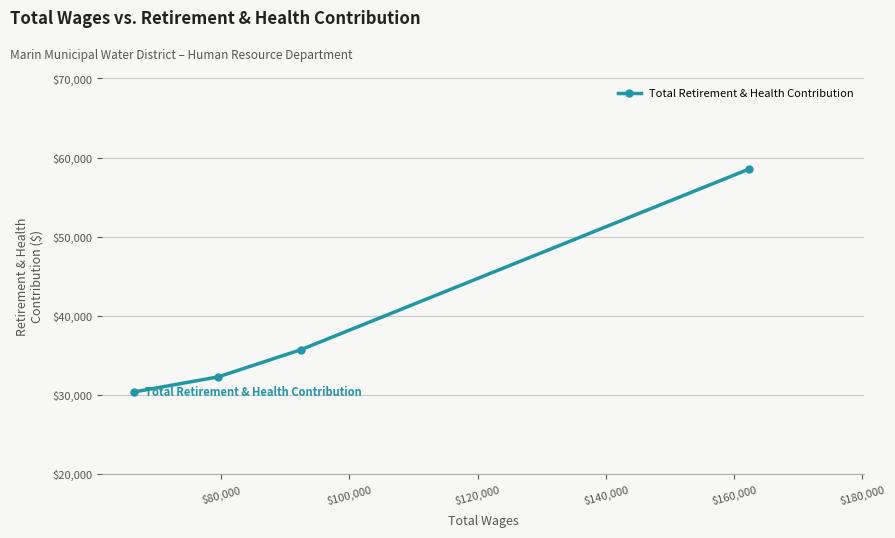

What is the maximum value shown in the chart?

58543